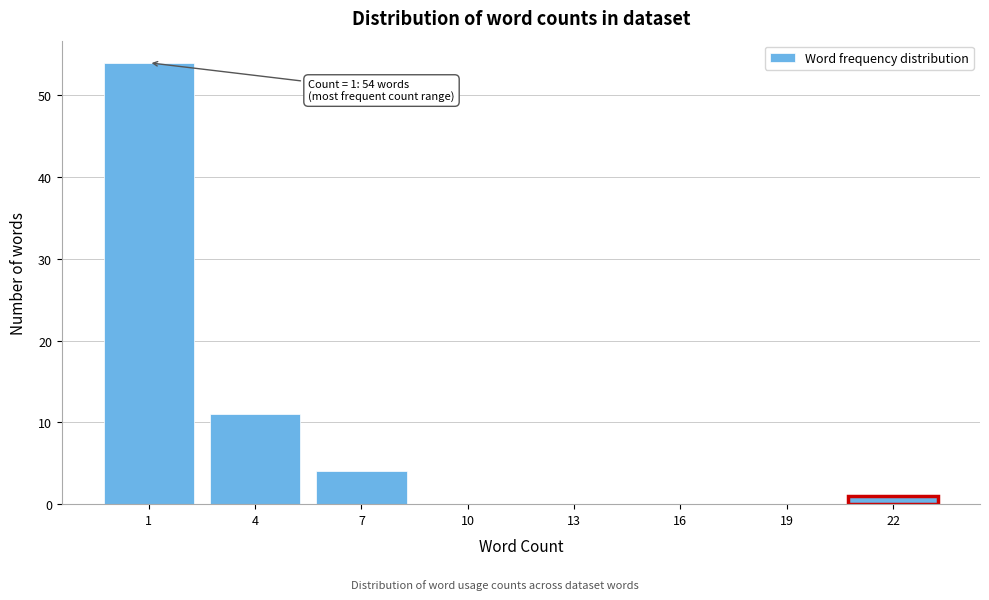

Reading left to right, transcribe all the data shown in this chart.

1=54	4=11	7=4	10=0	13=0	16=0	19=0	22=1